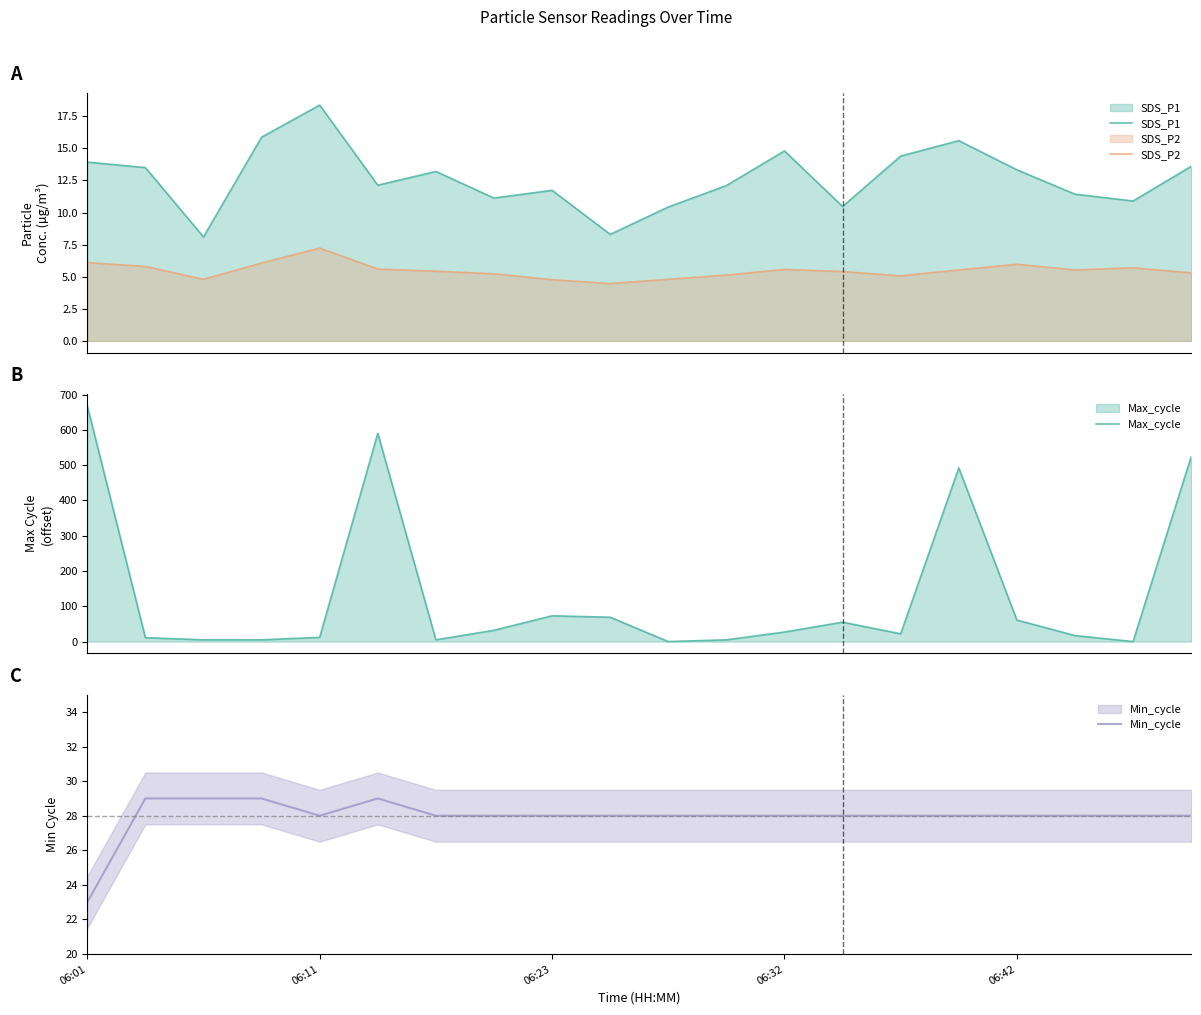

What is the highest value of the SDS_P1 series?

18.4